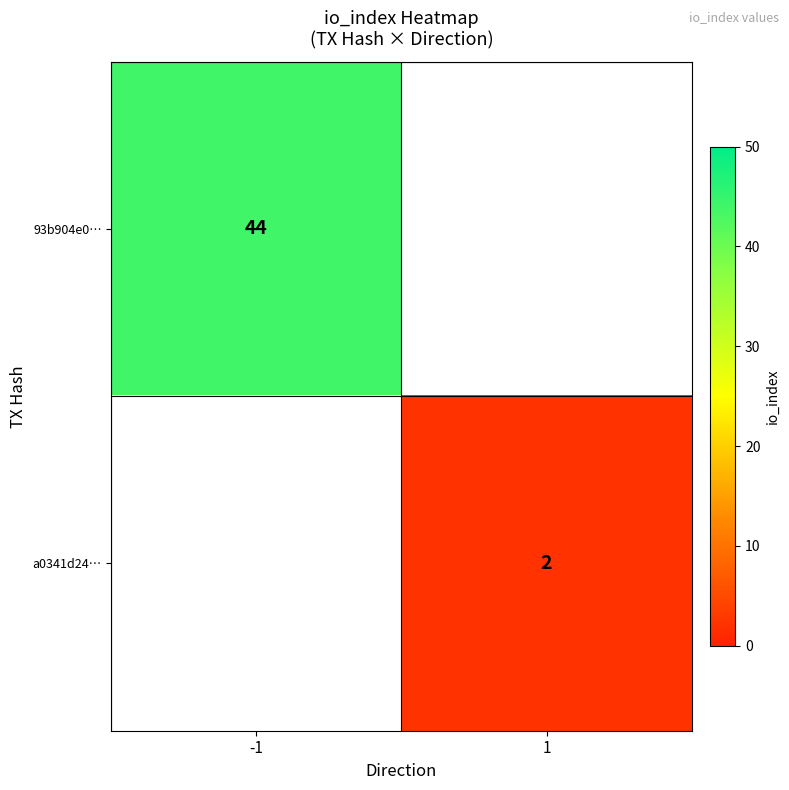

Is the value of 93b904e0… at -1 greater than the value of a0341d24… at 1?

Yes